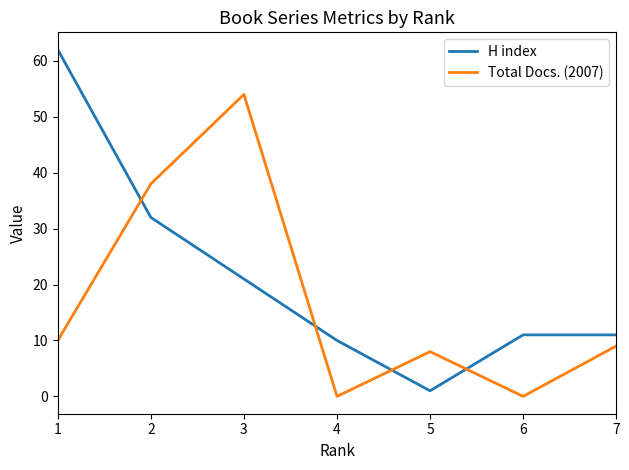

Where is the first local minimum for H index?

5